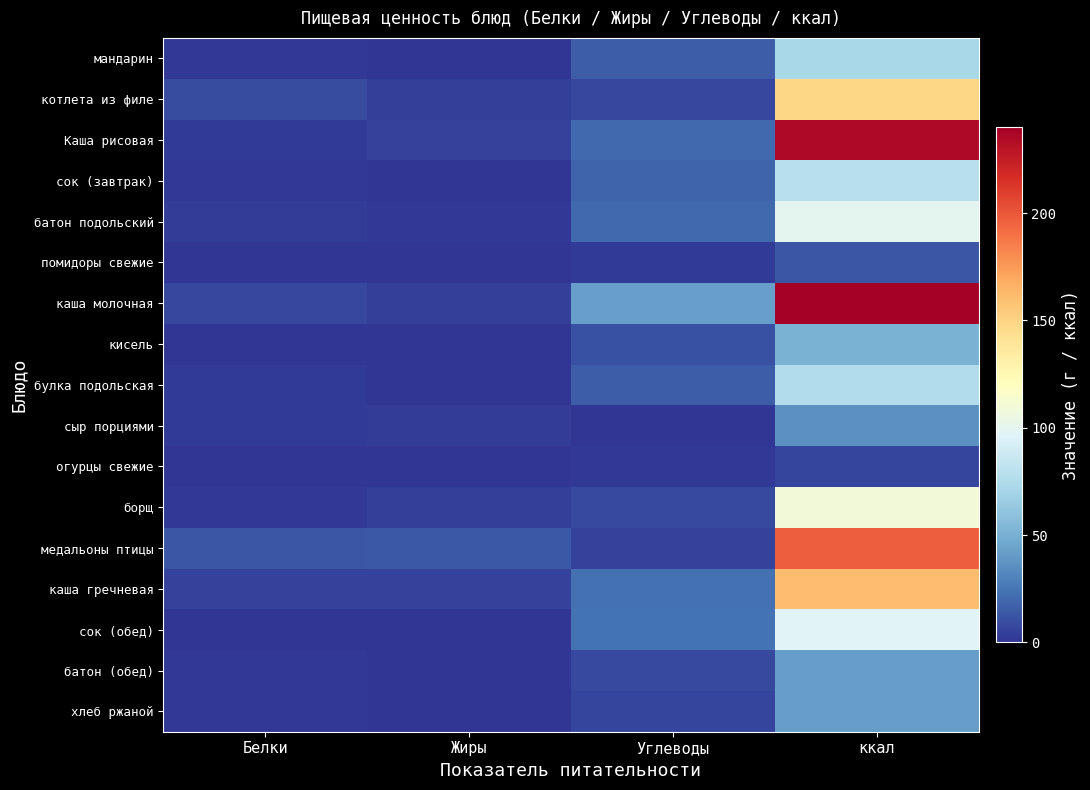

Which label corresponds to the largest value in the chart?

ккал